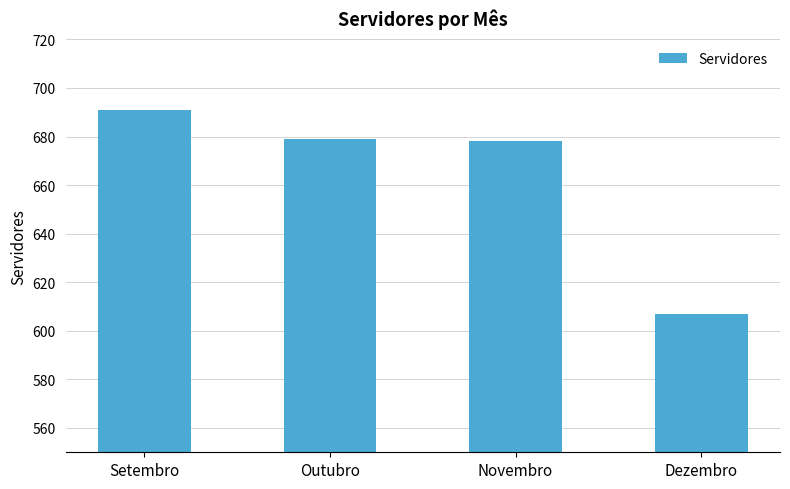

What position from the left is Outubro?

2